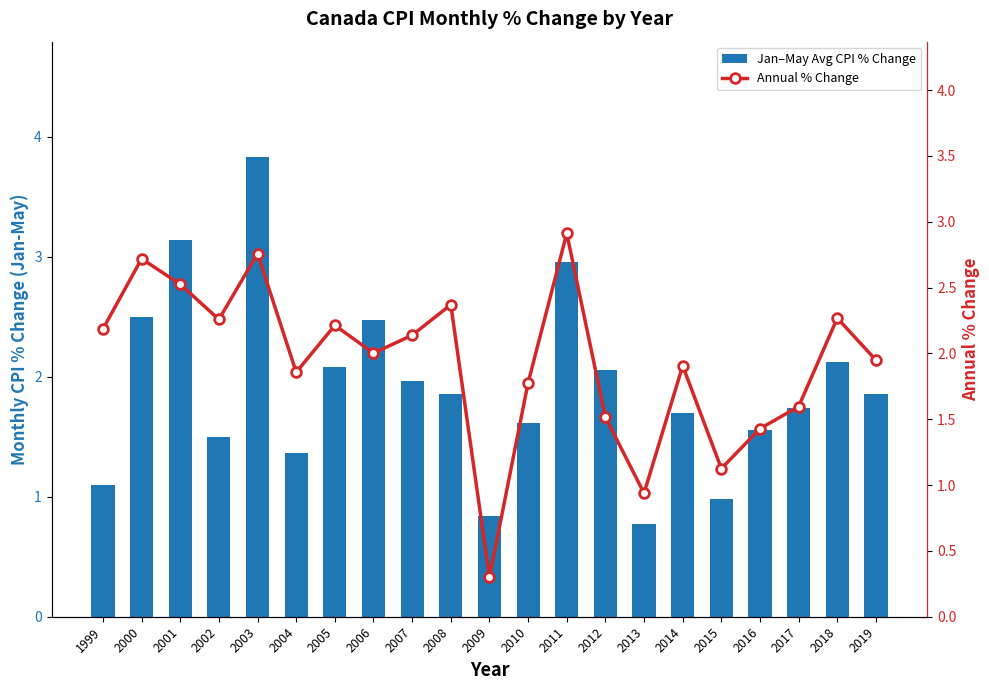

What is the total value across all series at 2011?

5.9